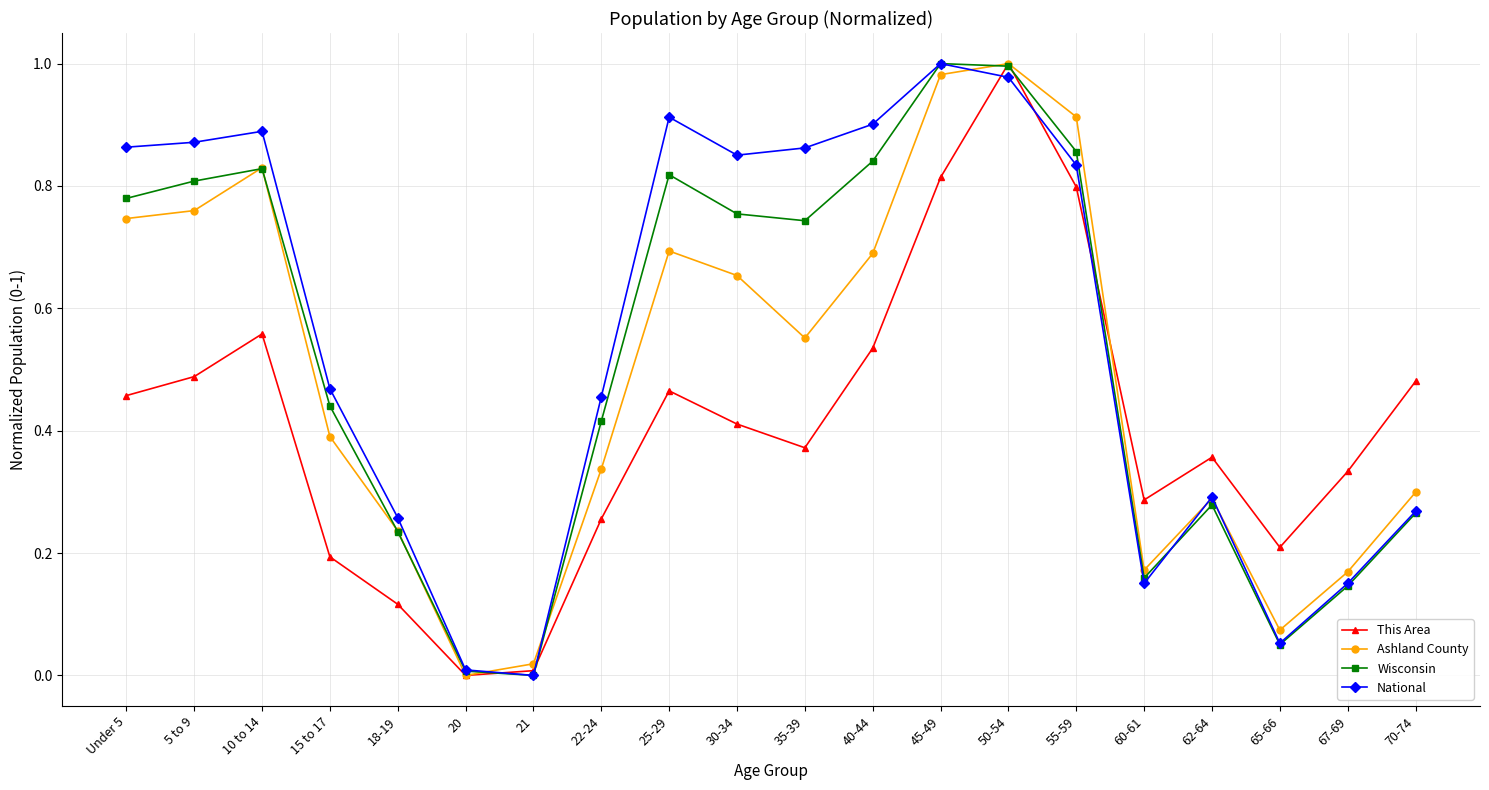

Rank the series by their average value, from highest to lowest.

National, Wisconsin, Ashland County, This Area